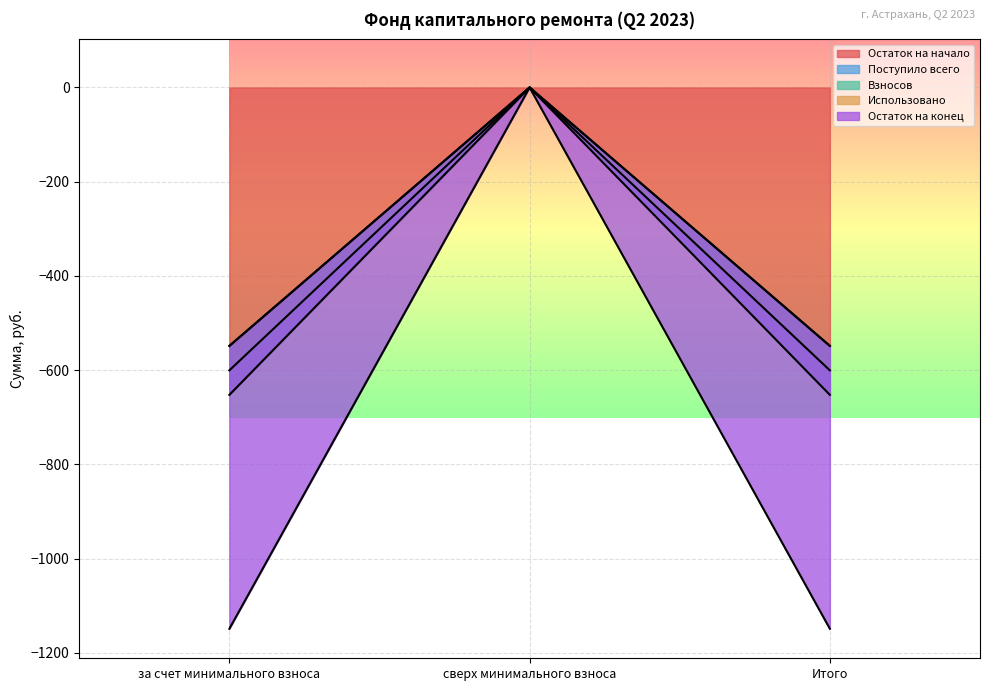

At which category is the sum across all series the highest?

сверх минимального взноса